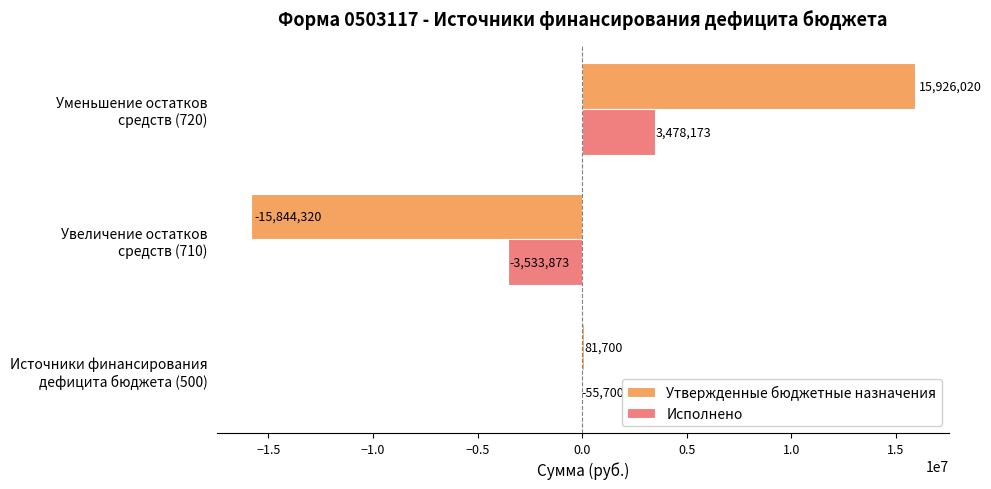

At which category is the sum across all series the highest?

Уменьшение остатков
средств (720)